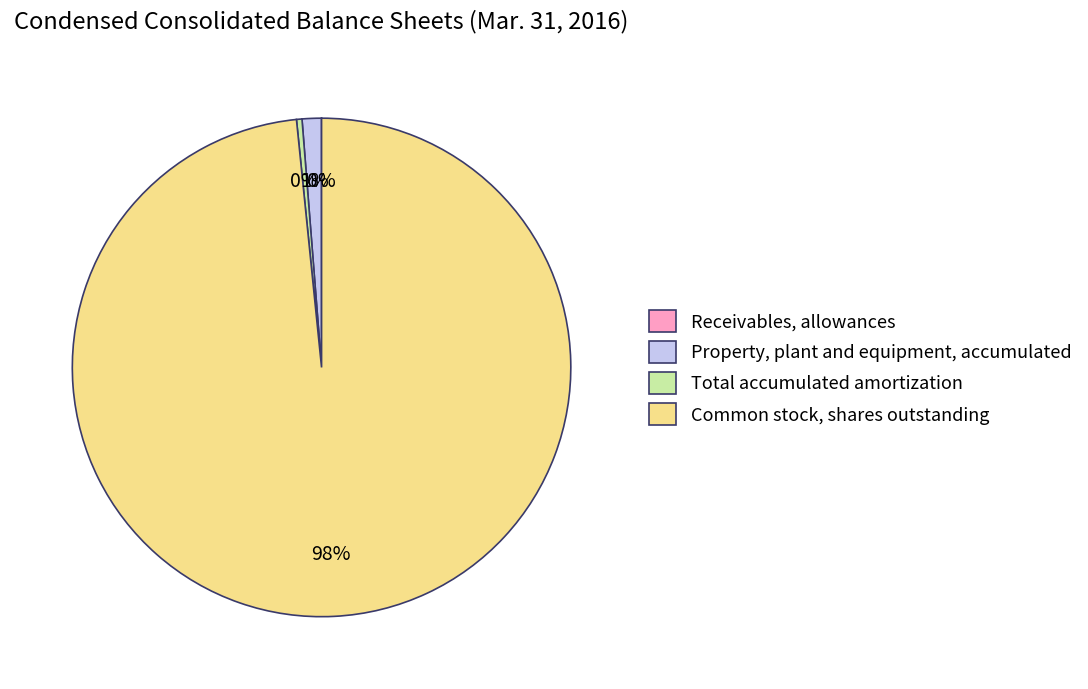

Which has a higher value, Common stock, shares outstanding or Total accumulated amortization?

Common stock, shares outstanding